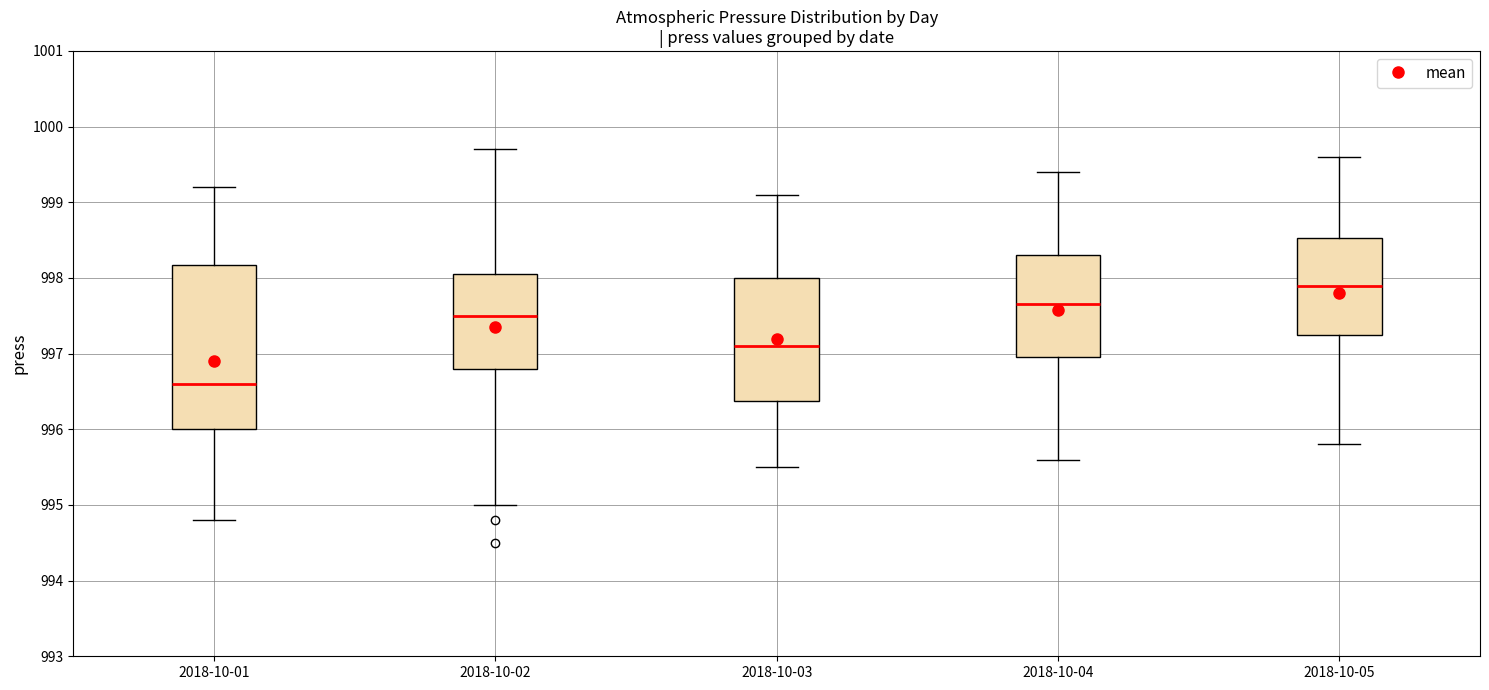

Which box is the tallest, from its lower edge to its upper edge?

2018-10-01